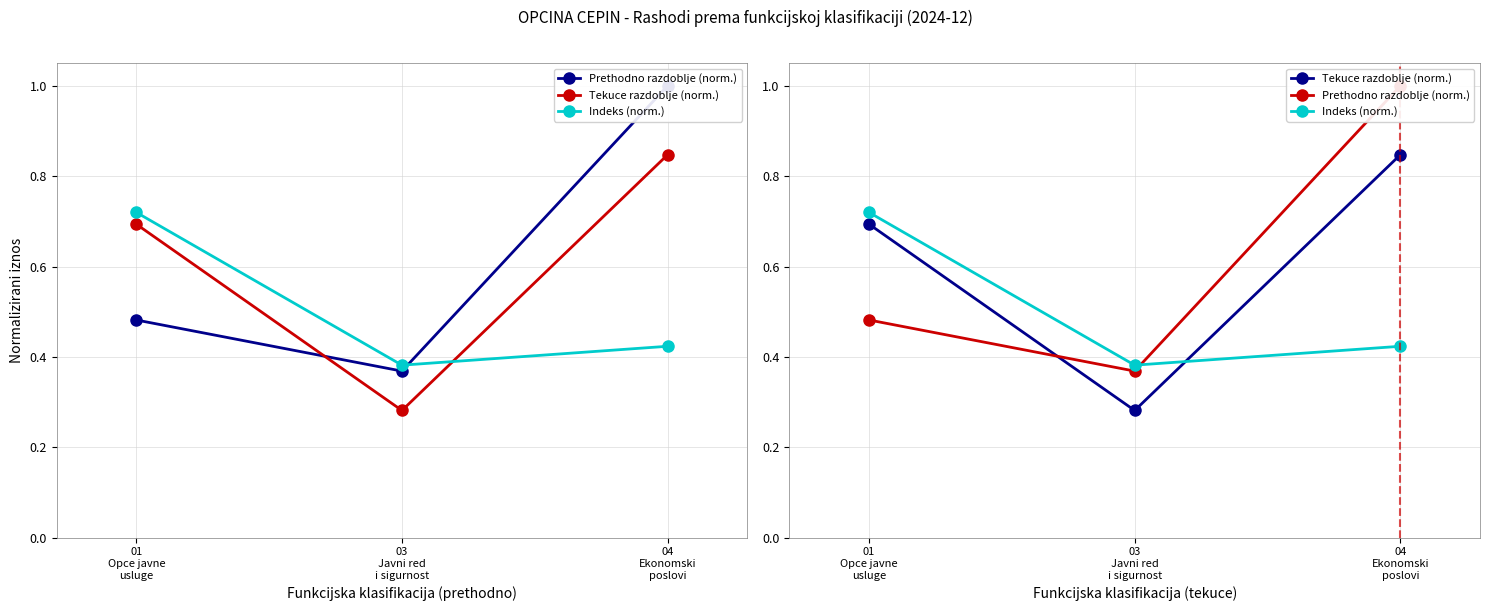

Which series has the largest total across all categories?

Prethodno razdoblje (norm.)